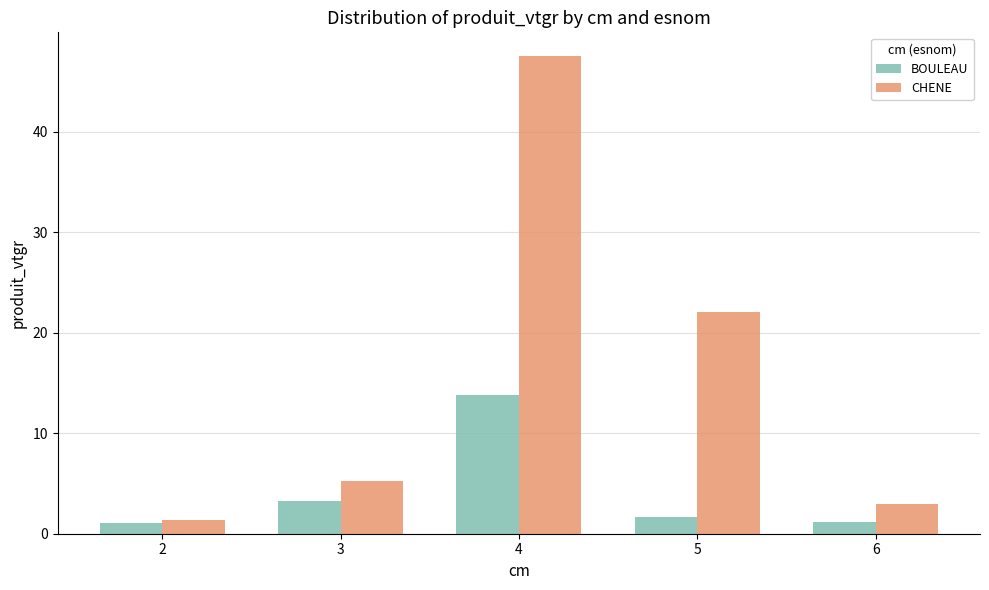

Count the number of data series in this chart.

2